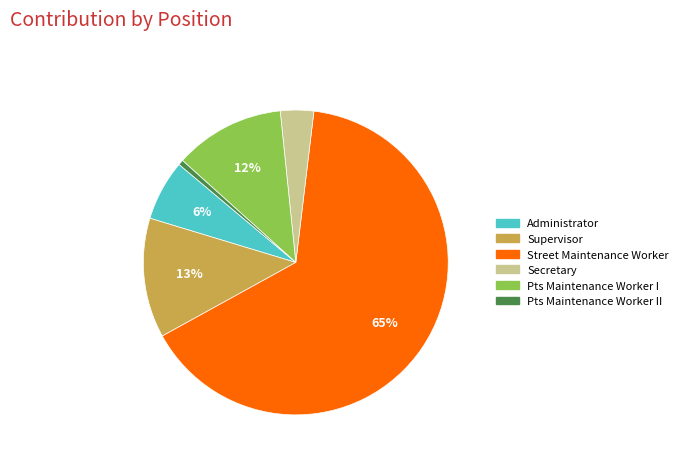

What percentage is the Supervisor slice, to the nearest percent?

13%